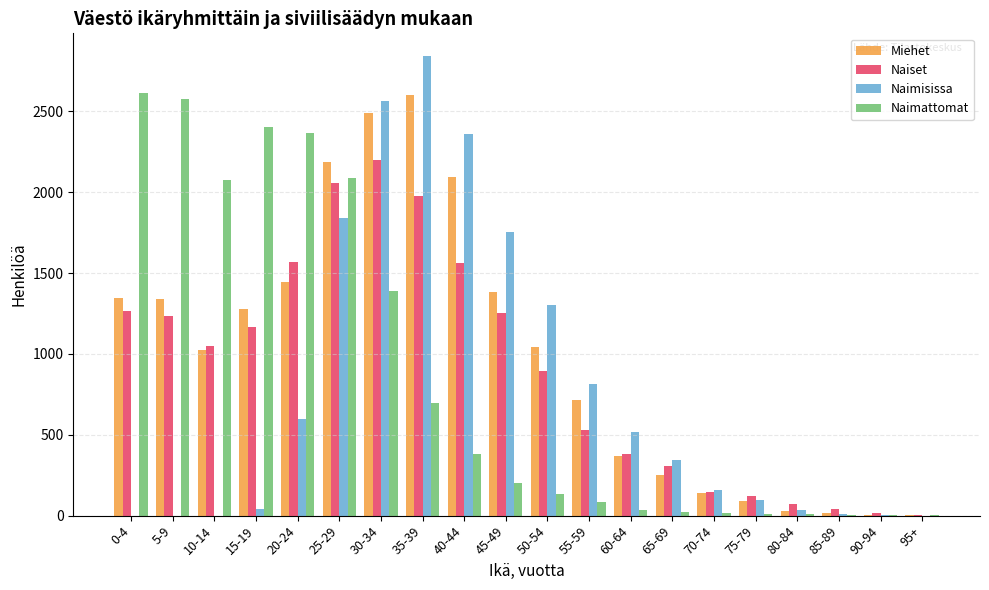

Read the Miehet value at 30-34, to the nearest 50.

2500